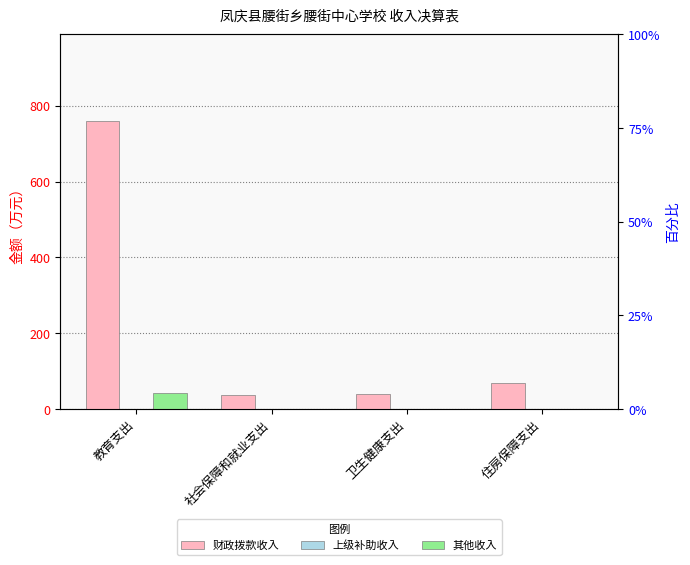

How many bars are there in each group?

3